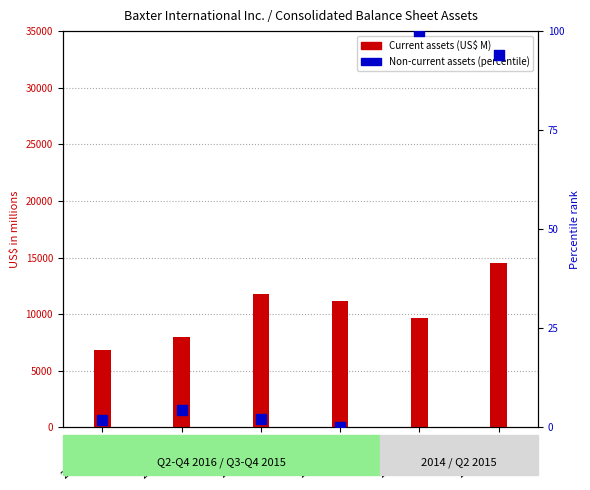

Which series has the largest Y range (max minus min)?

Current assets